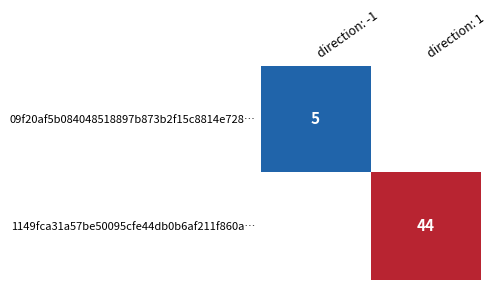

Is the value of 1149fca31a57be50095cfe44db0b6af211f860a… at direction: 1 greater than the value of 09f20af5b084048518897b873b2f15c8814e728… at direction: -1?

Yes